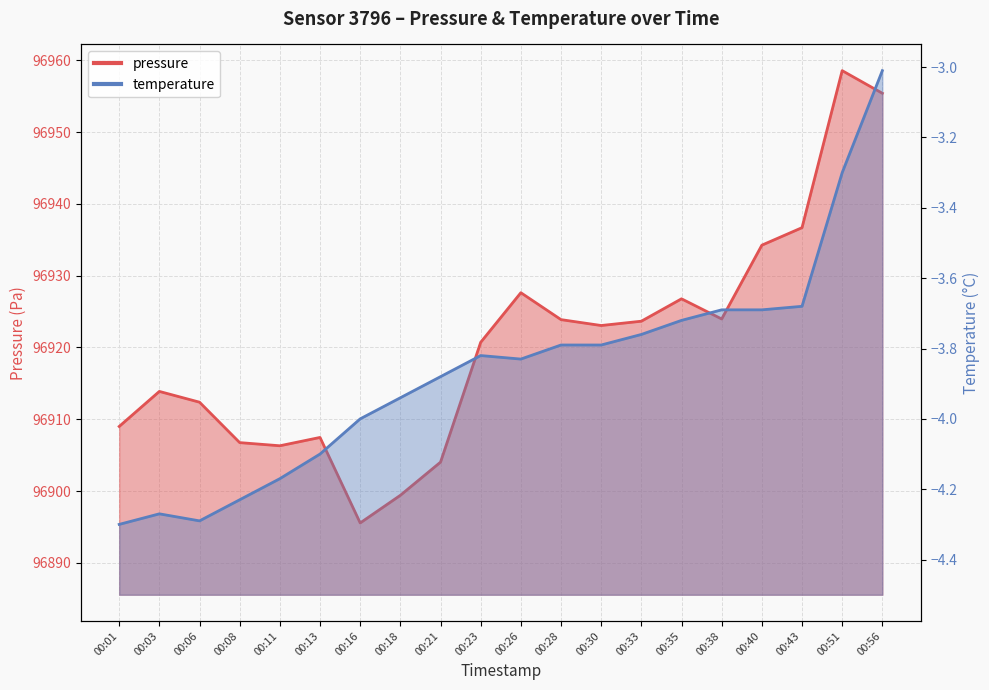

Between 00:03 and 00:43, which series saw the biggest shift?

pressure